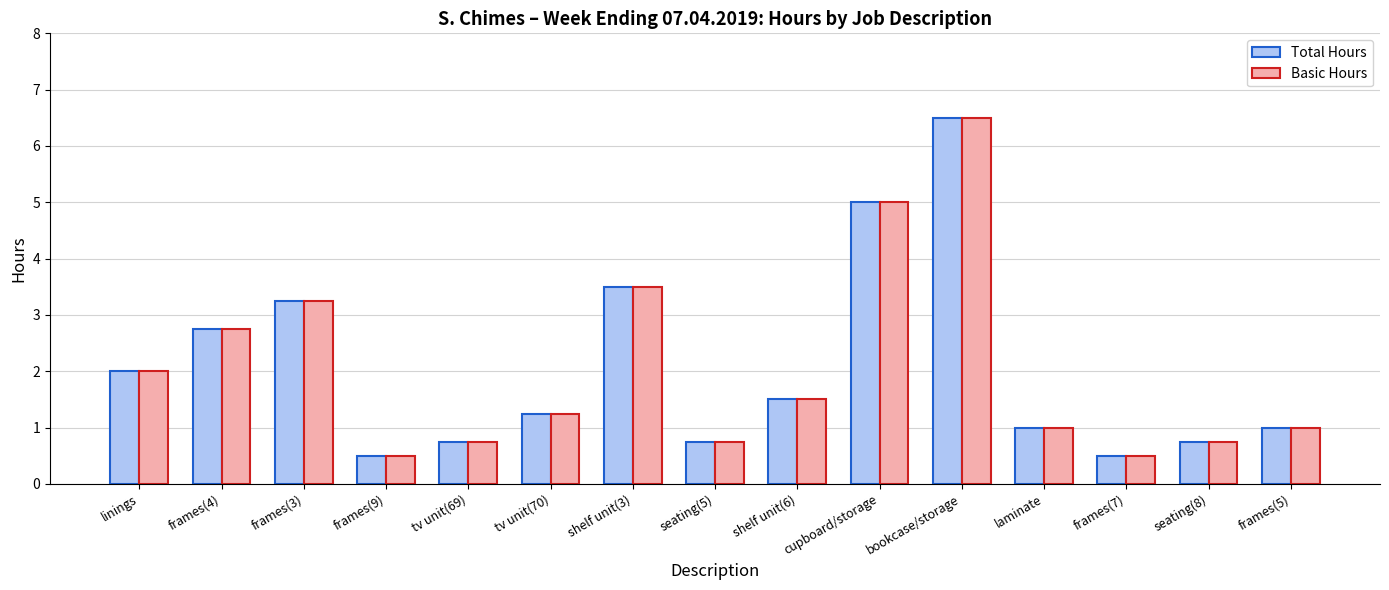

Count the number of data series in this chart.

2